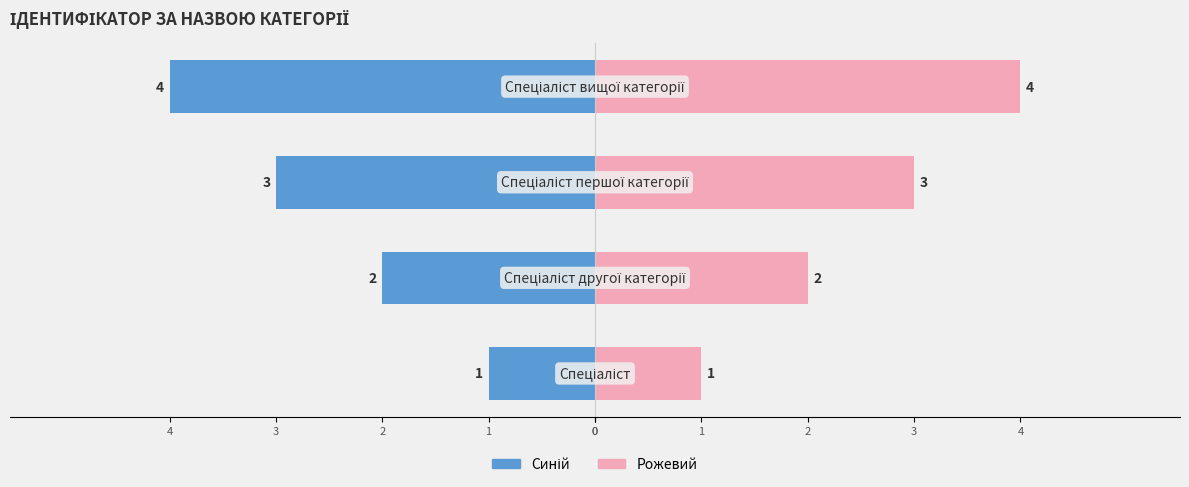

List the series in order of their peak value, lowest first.

Ідентифікатор (синій), Ідентифікатор (рожевий)